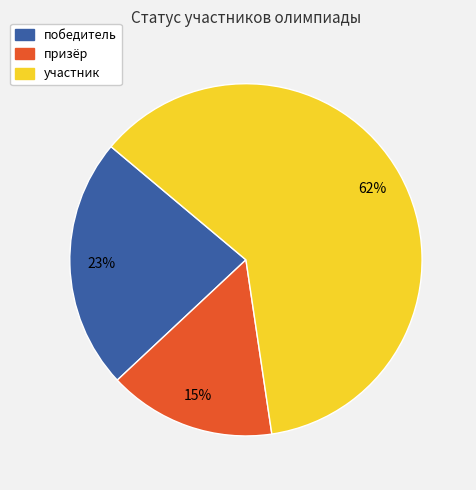

Rank the categories by value from highest to lowest.

участник, победитель, призёр